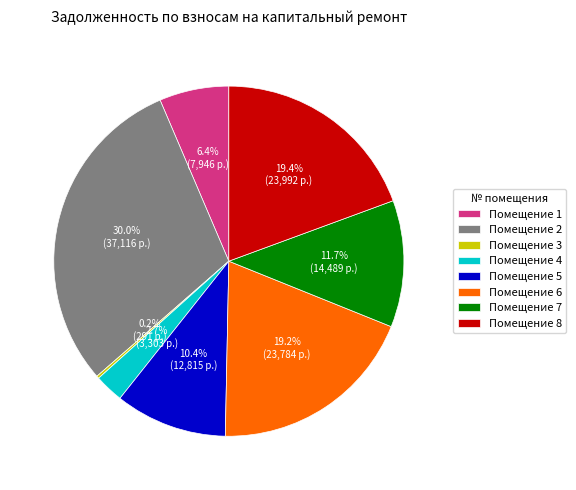

Which category has the biggest portion of the pie?

Помещение 2